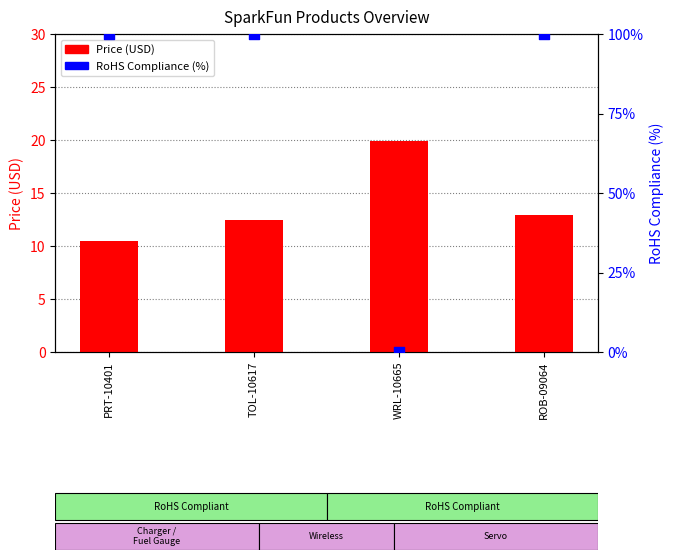

What are all the series names shown in the legend?

Price (USD), RoHS Compliance (%)